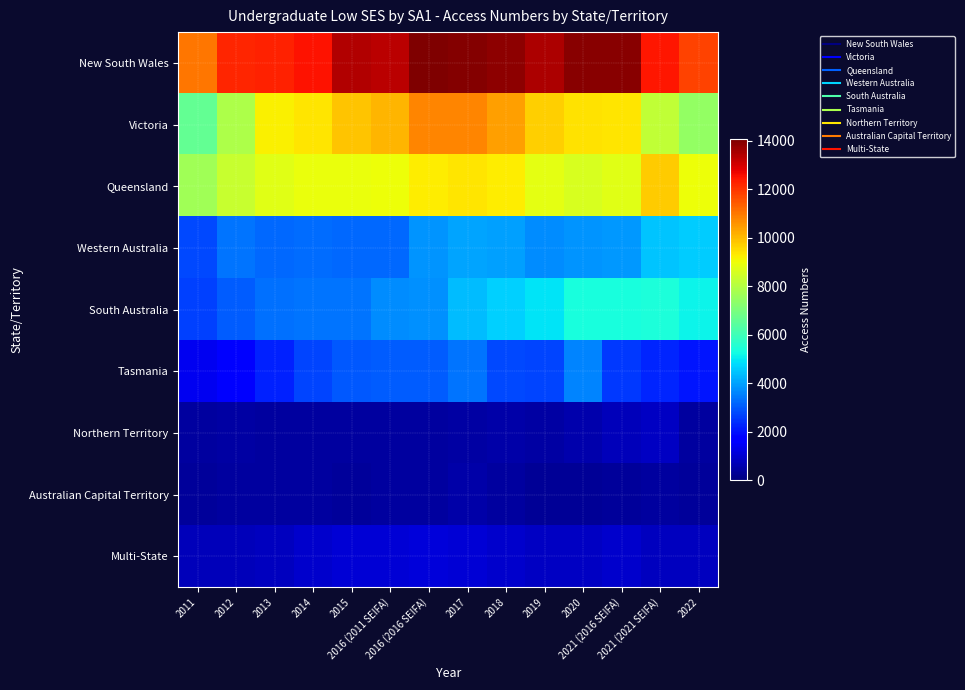

What is the greatest value displayed?

14054